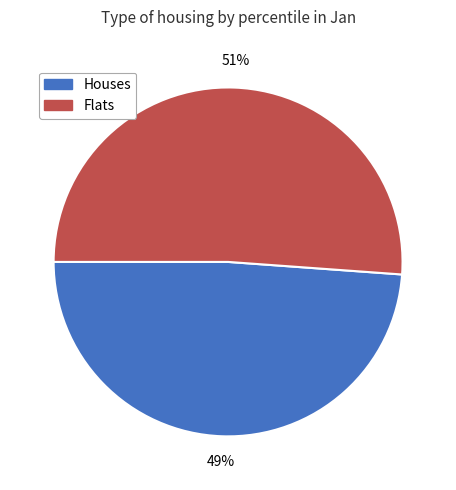

Which category has the biggest portion of the pie?

Flats